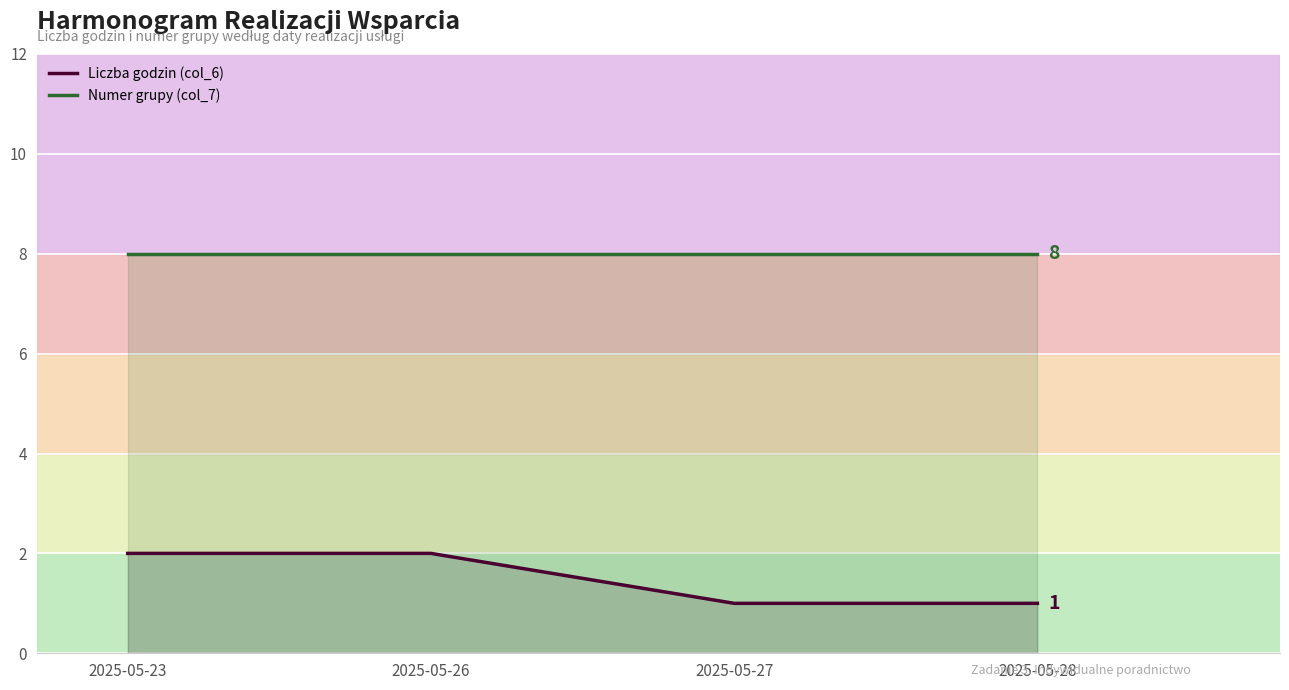

How many lines are shown in the chart?

2